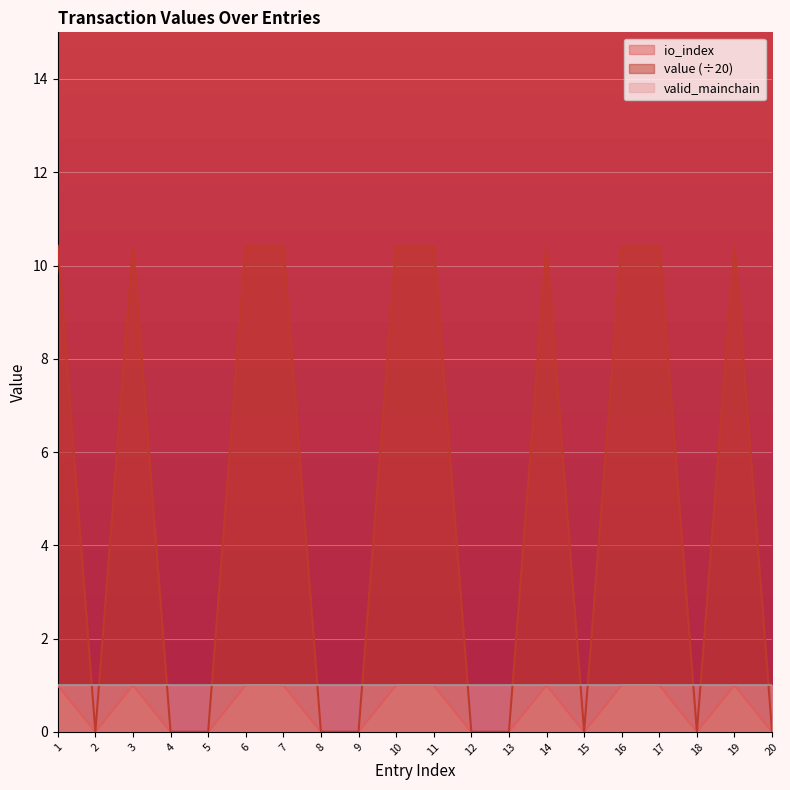

The value of value at 1 is 10.4. True or false?

True